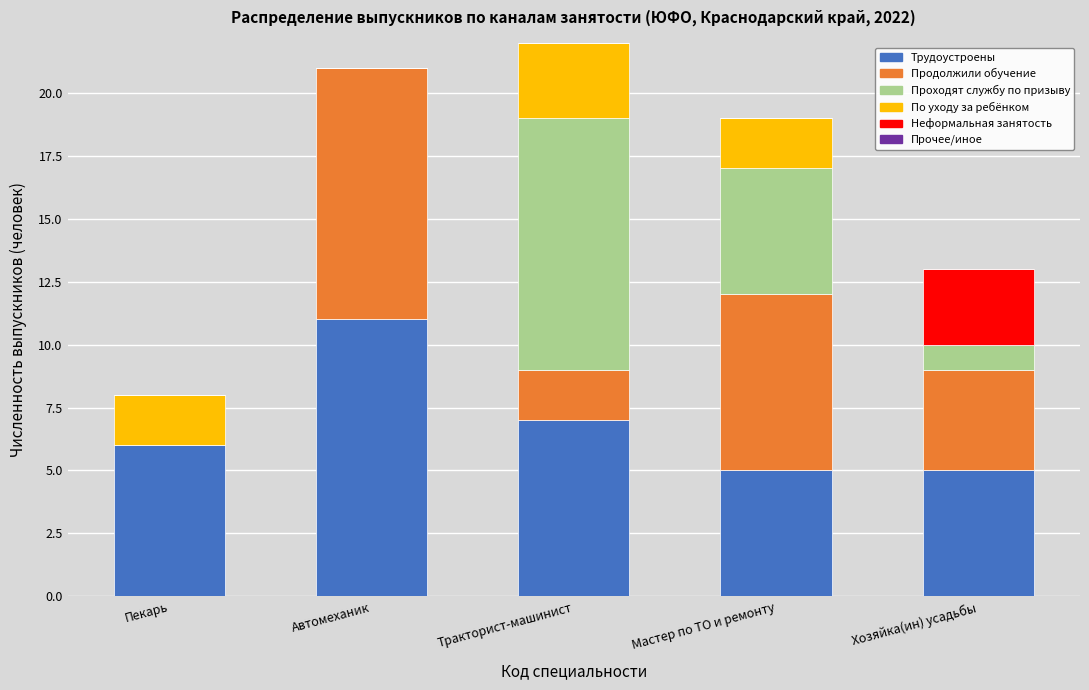

At which label is Трудоустроены closest to 8?

Тракторист-машинист